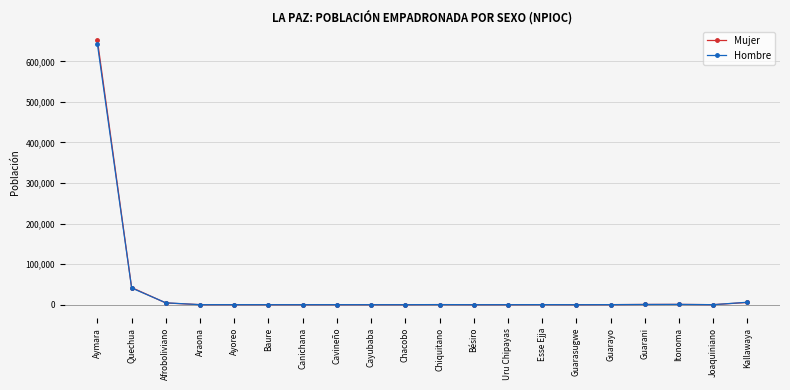

True or false: Mujer has more than 2 points higher than both neighbors.

True